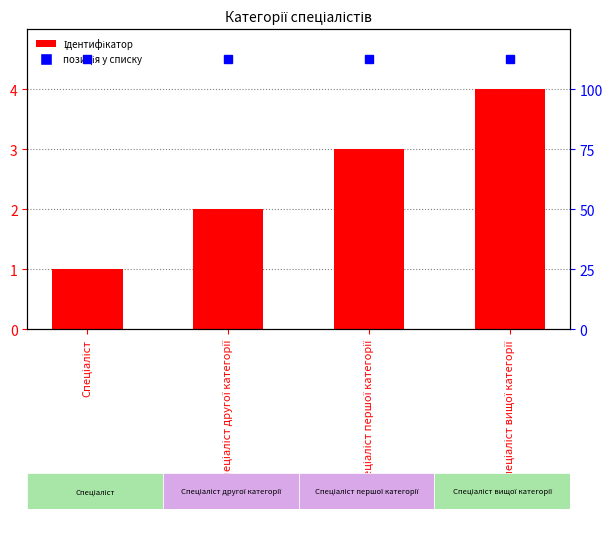

What is the label of the 3rd bar from the left?

Спеціаліст першої категорії